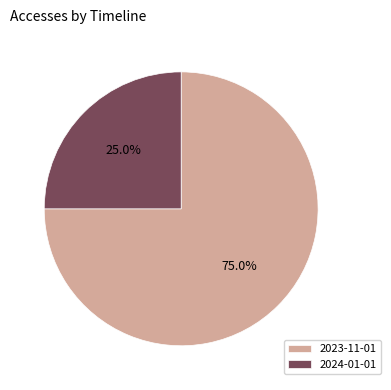

To the nearest percent, what percentage of the pie is 2024-01-01?

25%